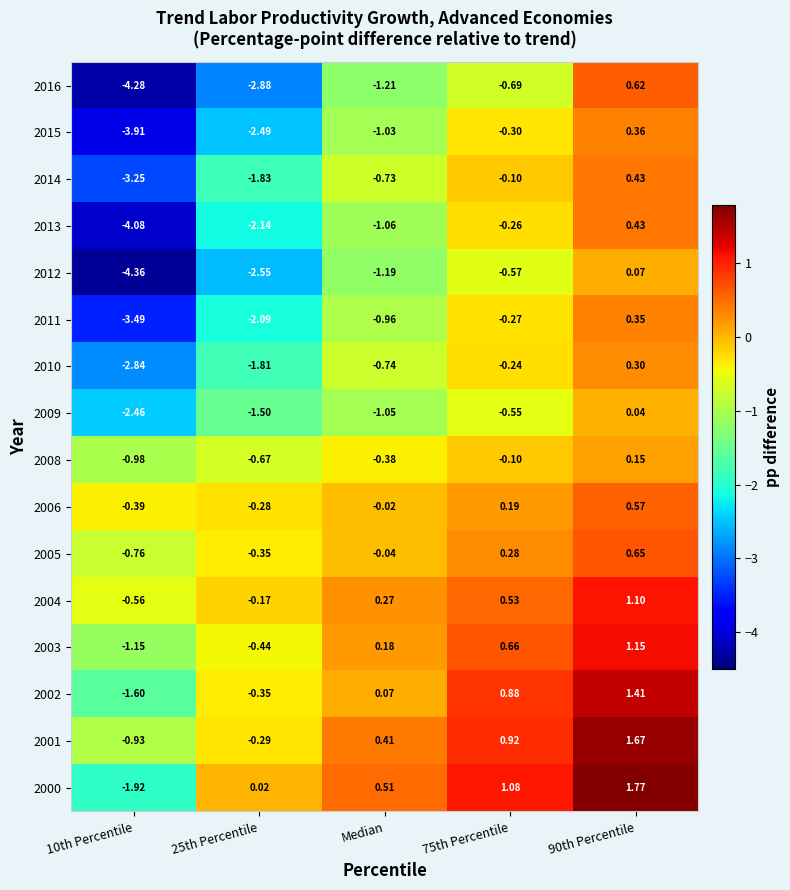

Where is 2014 nearest to the value -1?

Median